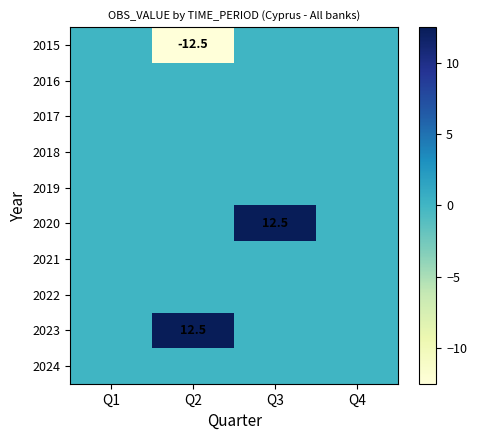

Which has a higher value, Q2 or Q3?

Q3